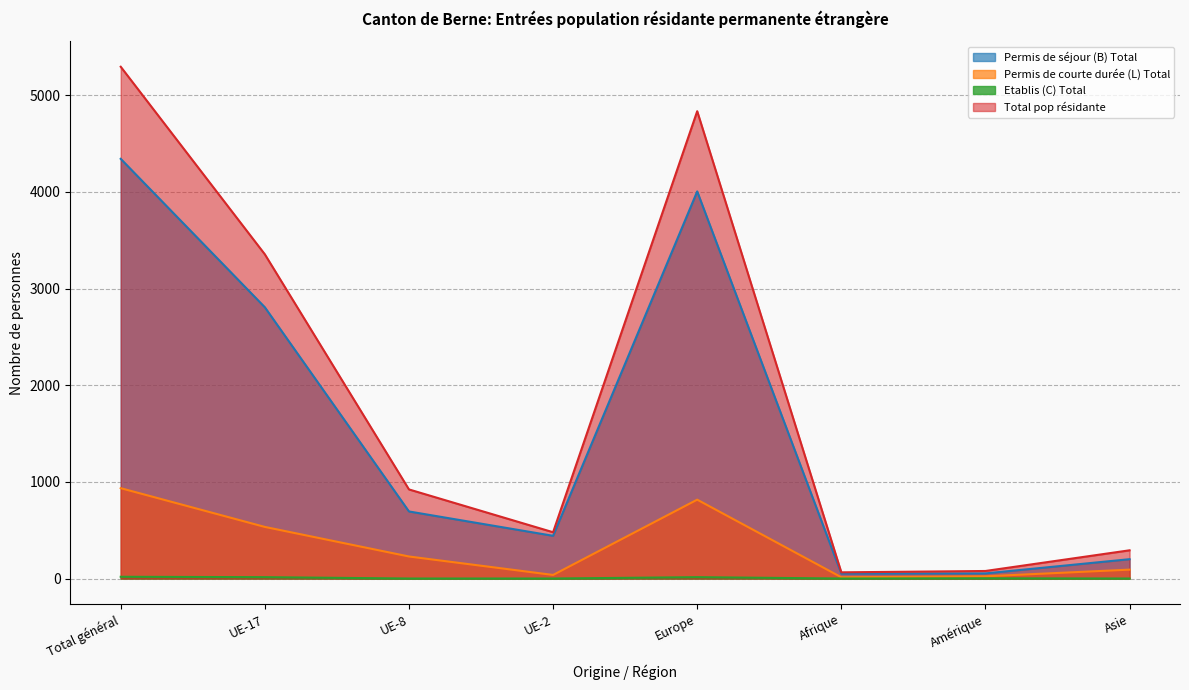

Where is the first local minimum for Etablis (C) Total?

Afrique